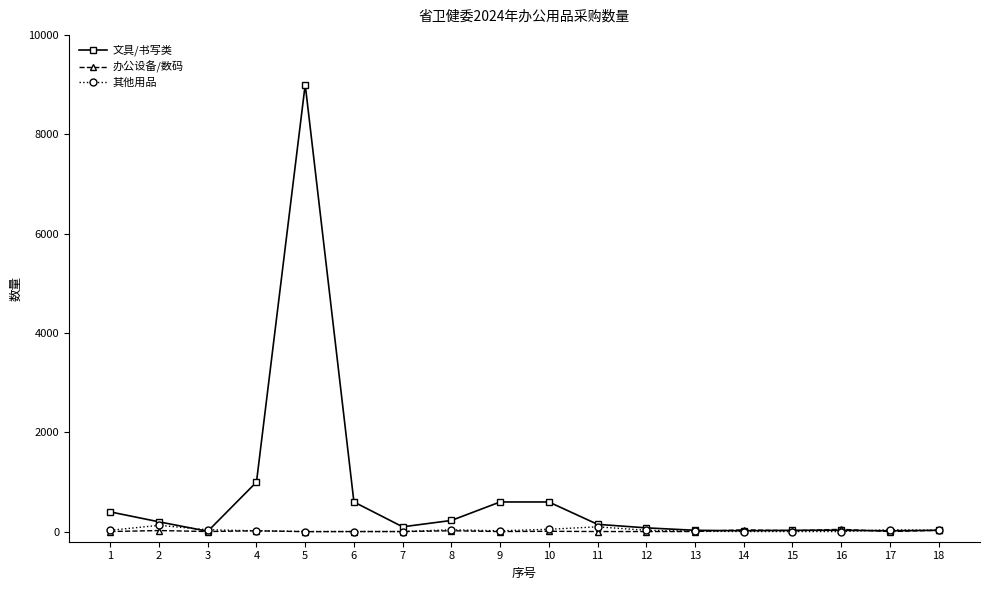

At which category is the sum across all series the highest?

5